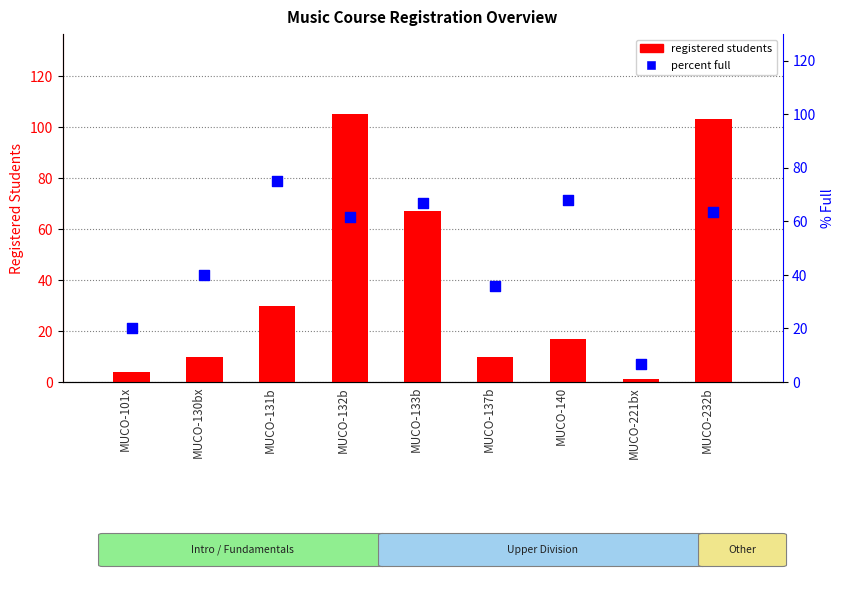

Which series reaches the minimum Y coordinate?

registered students